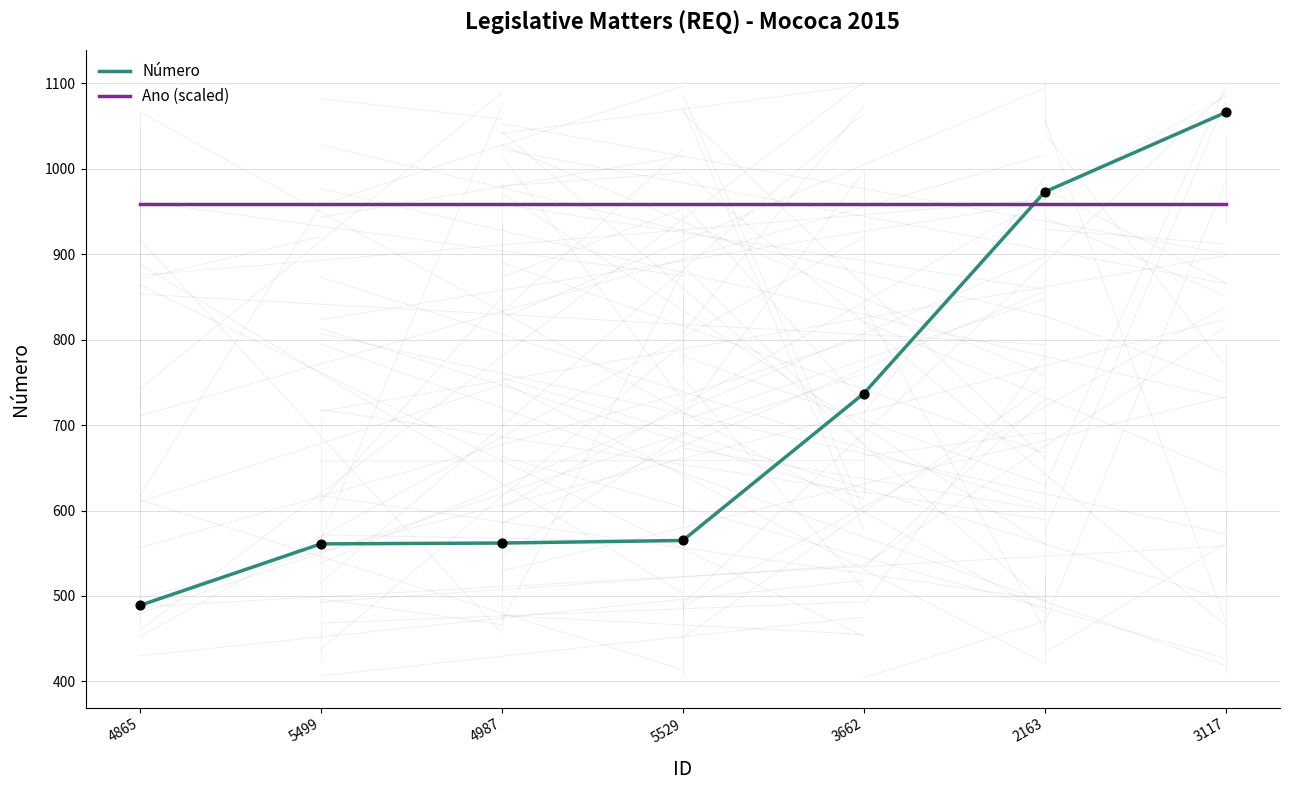

Which series has the largest range (max minus min)?

Número